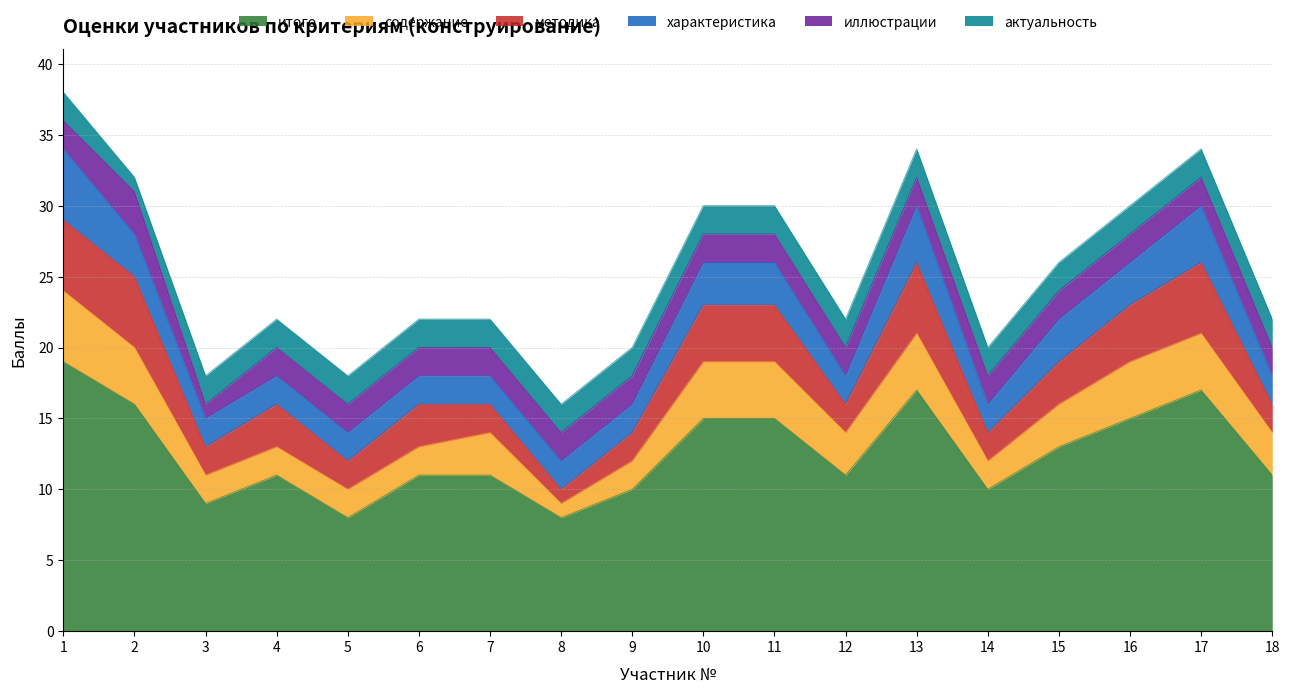

What is the value of the характеристика point at the 18th from the left?

2